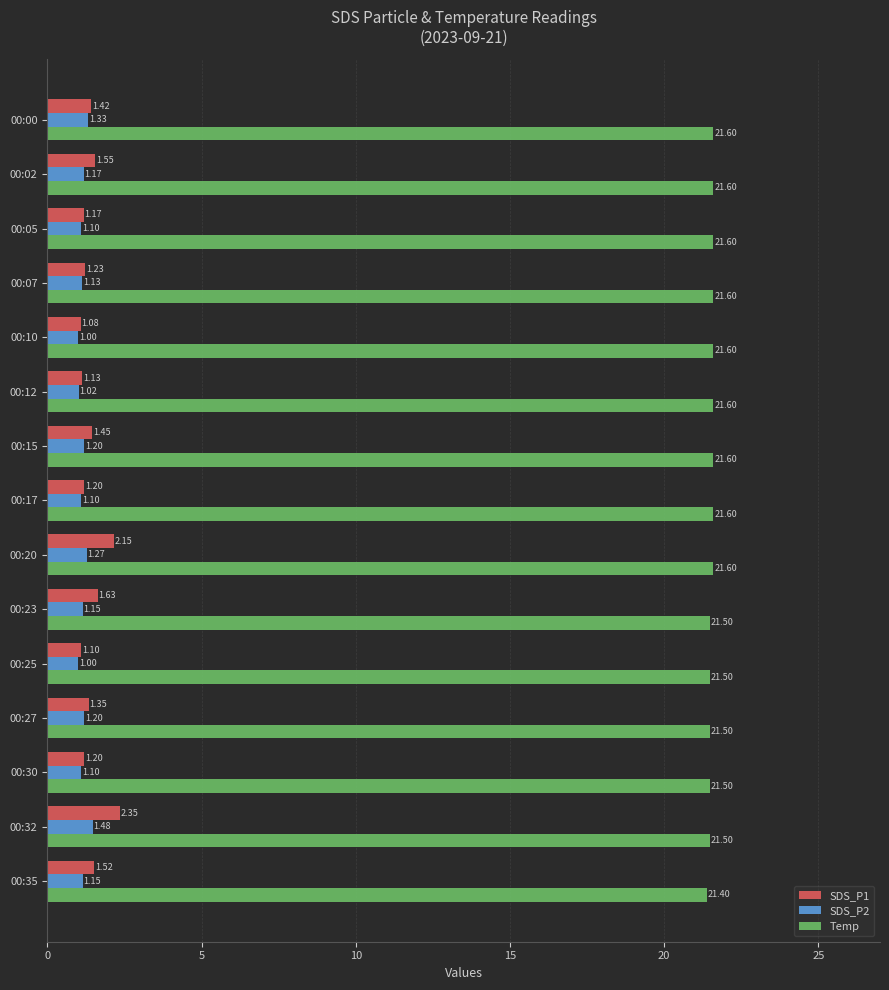

What is the minimum value shown in the chart?

1.0